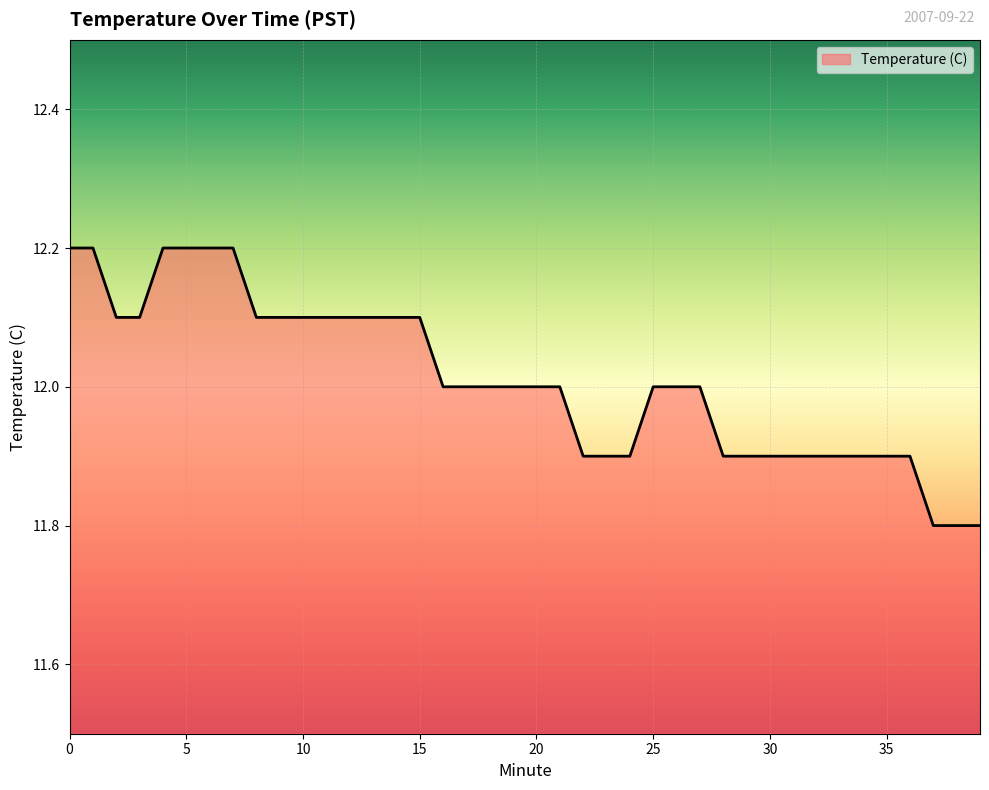

What is the sum of all values?

480.4